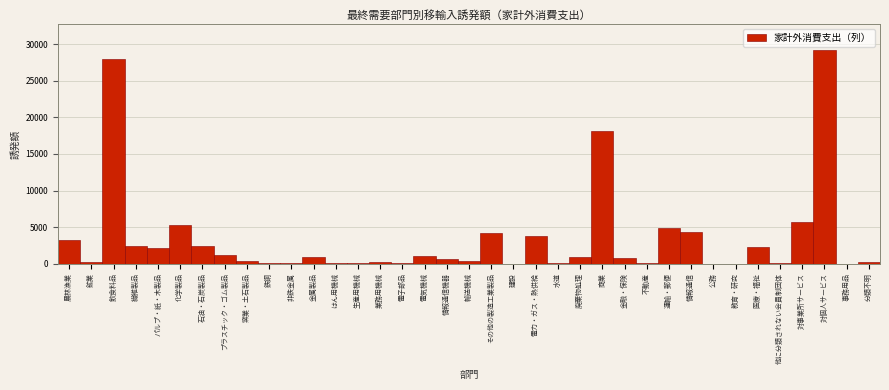

Which has a higher value, 水道 or 医療・福祉?

医療・福祉